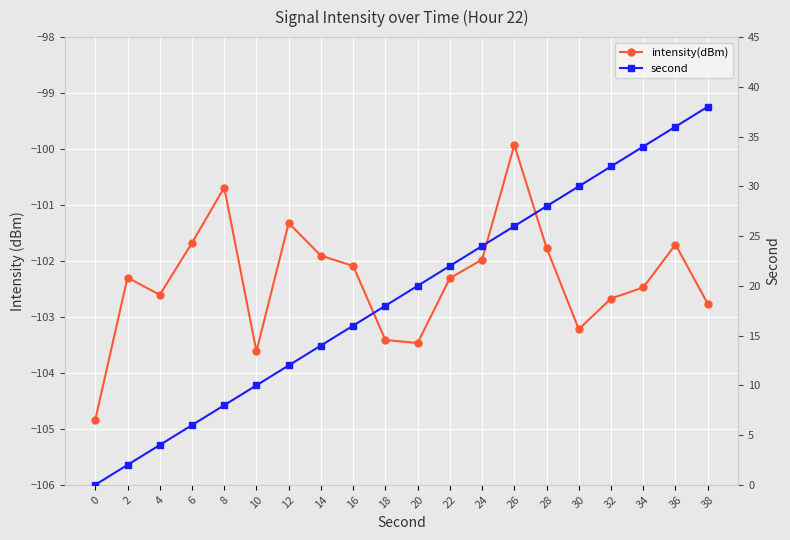

What is the difference between the second values at 24 and 0?

24.0